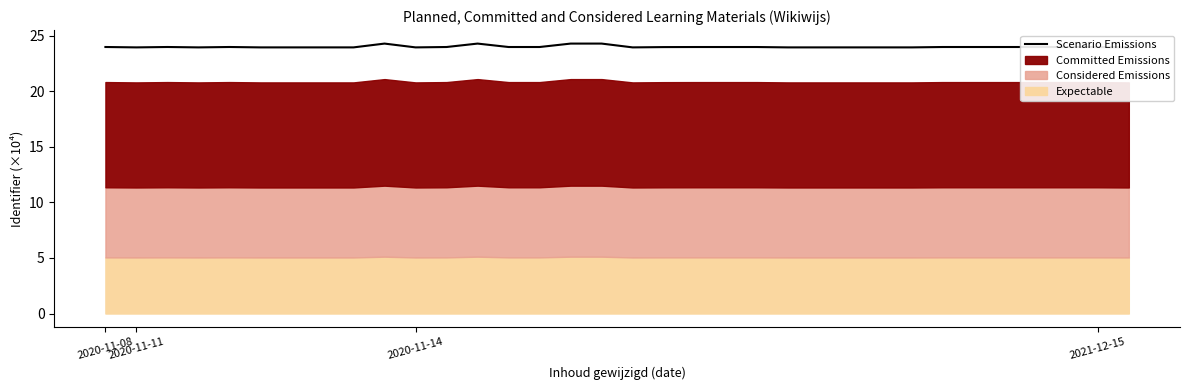

The value at 16 is 34.2. True or false?

False